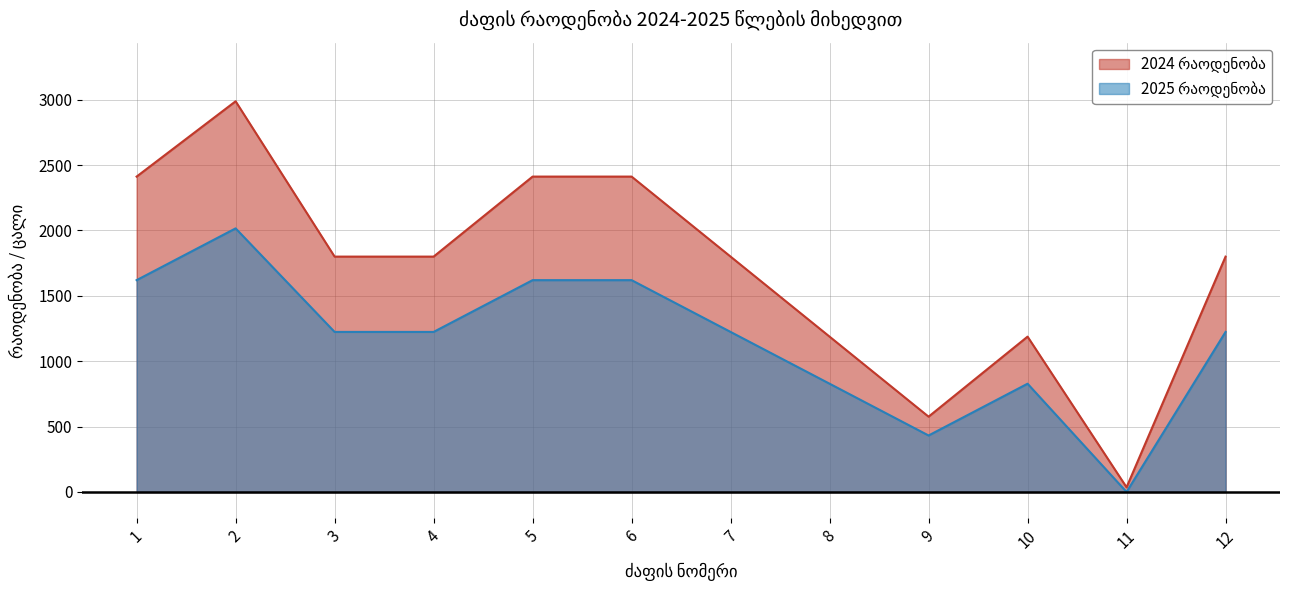

True or false: 2024 რაოდენობა and 2025 რაოდენობა intersect in this chart.

False